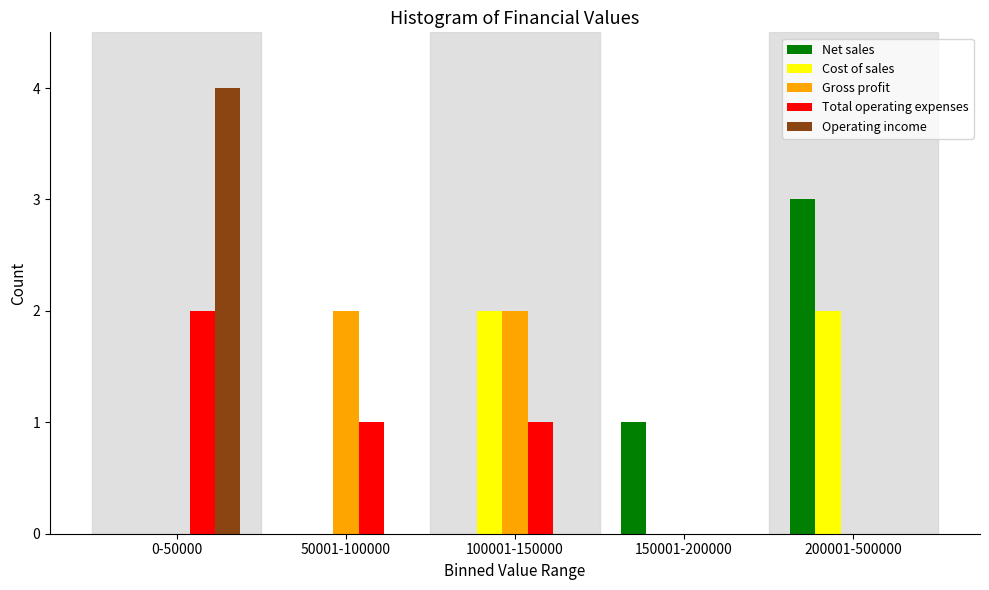

Reading left to right, what are all the values shown in this chart?

Net sales: 0-50000=0	50001-100000=0	100001-150000=0	150001-200000=1	200001-500000=3
Cost of sales: 0-50000=0	50001-100000=0	100001-150000=2	150001-200000=0	200001-500000=2
Gross profit: 0-50000=0	50001-100000=2	100001-150000=2	150001-200000=0	200001-500000=0
Total operating expenses: 0-50000=2	50001-100000=1	100001-150000=1	150001-200000=0	200001-500000=0
Operating income: 0-50000=4	50001-100000=0	100001-150000=0	150001-200000=0	200001-500000=0